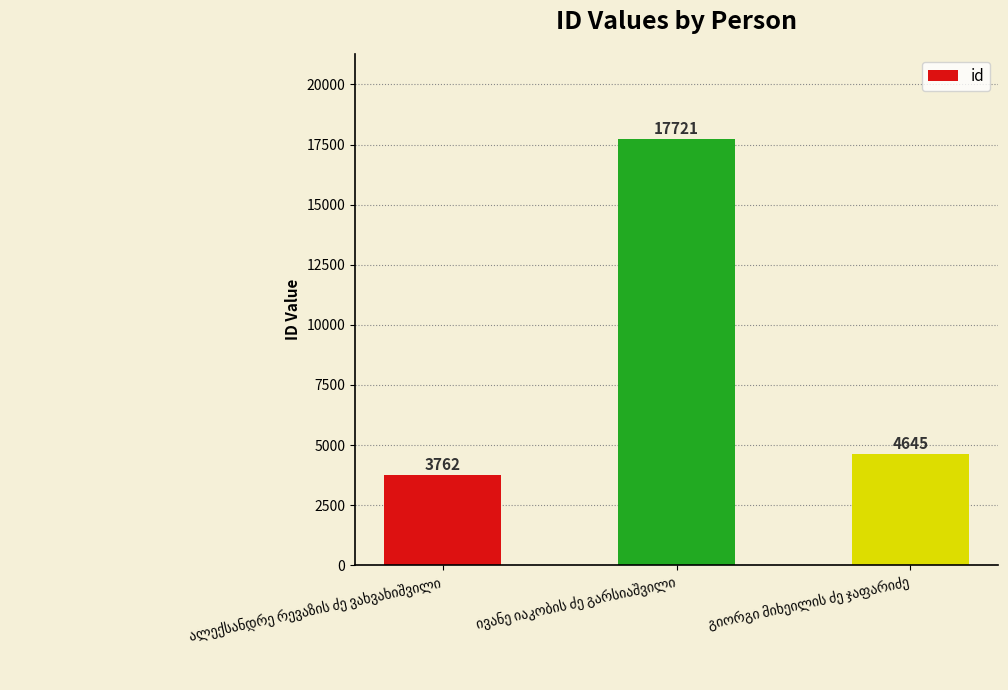

What is the value of the 3rd bar from the left?

4645